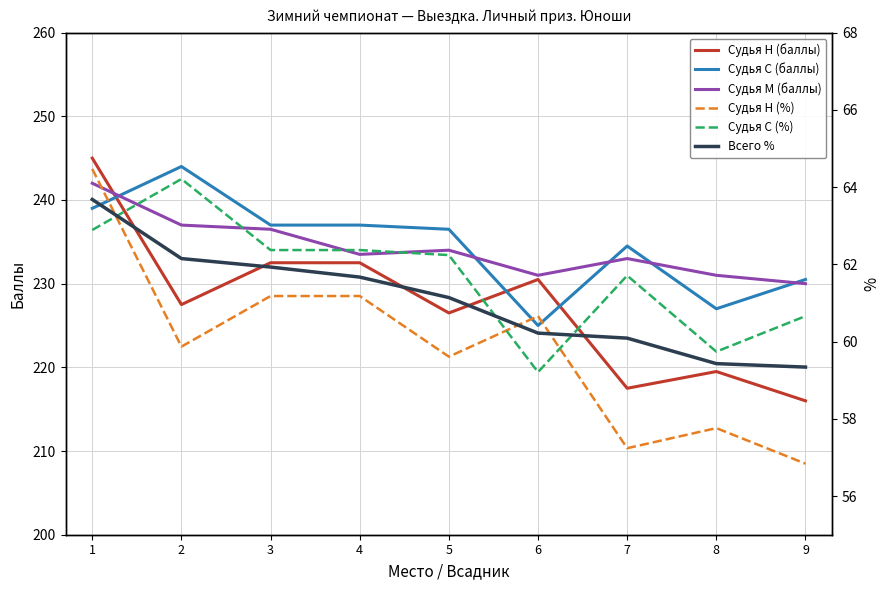

Which has a higher value, 2 or 5?

2